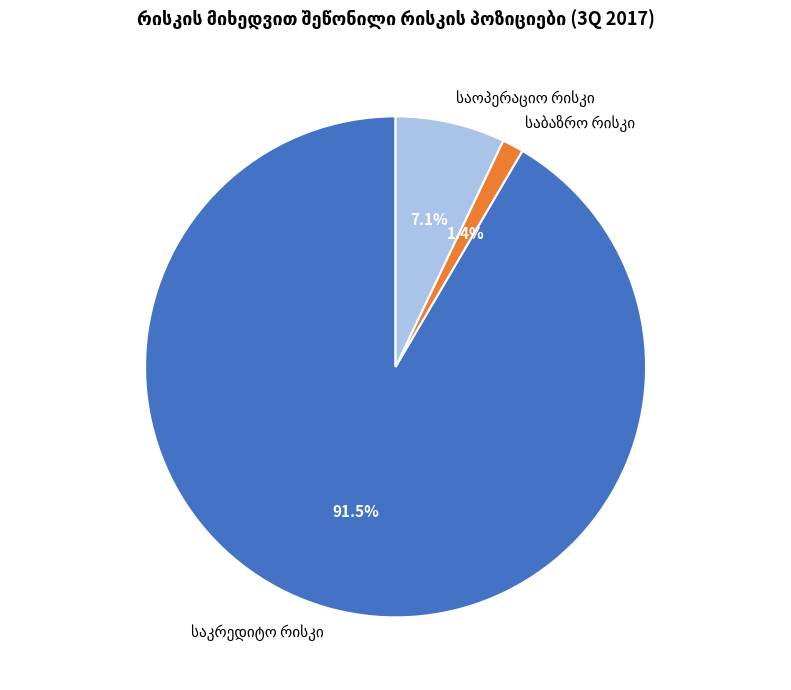

Is there any slice that represents more than half of the pie?

Yes